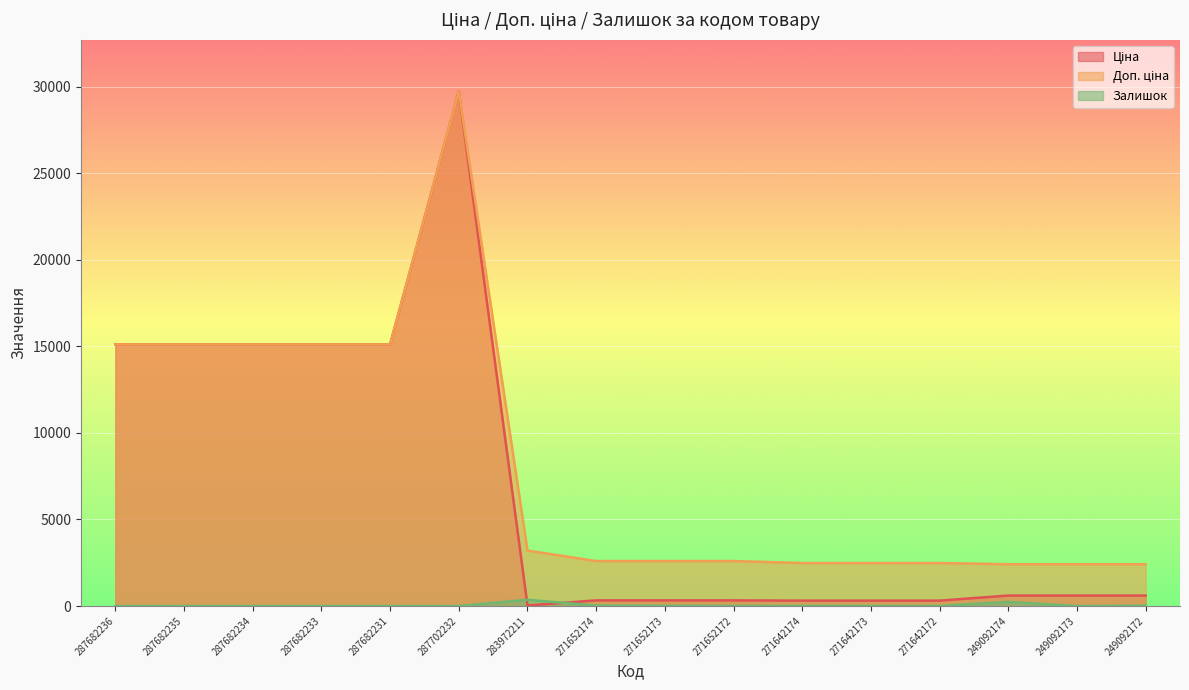

How many interior local peaks does the Доп. ціна series have?

1